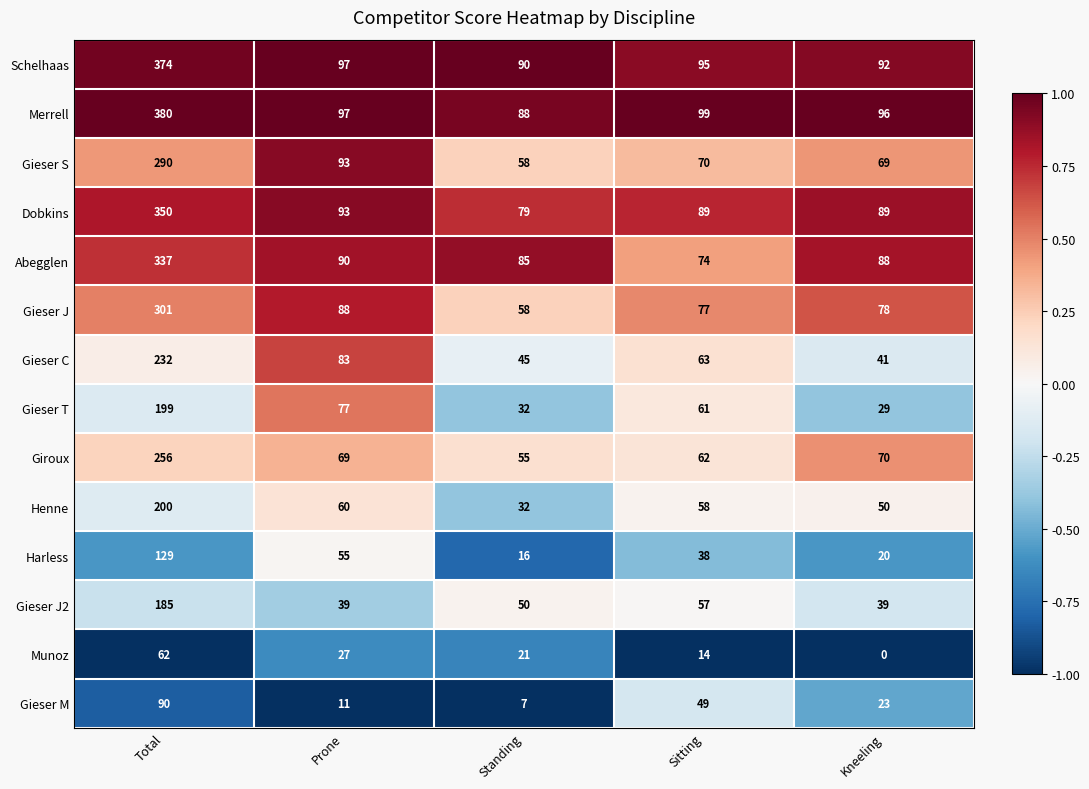

Between Total and Sitting, which series saw the biggest shift?

Merrell